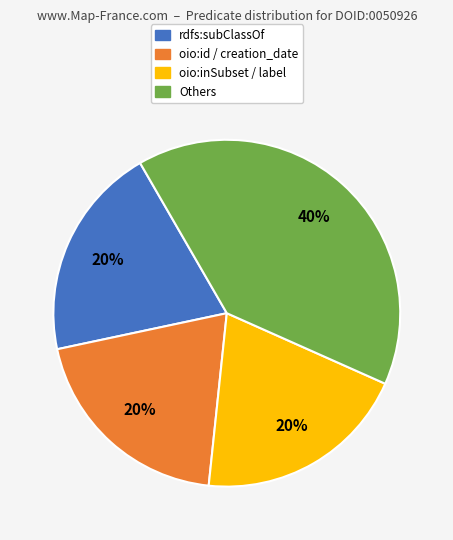

To the nearest percent, what is the difference between the Others and rdfs:subClassOf slice percentages?

20%